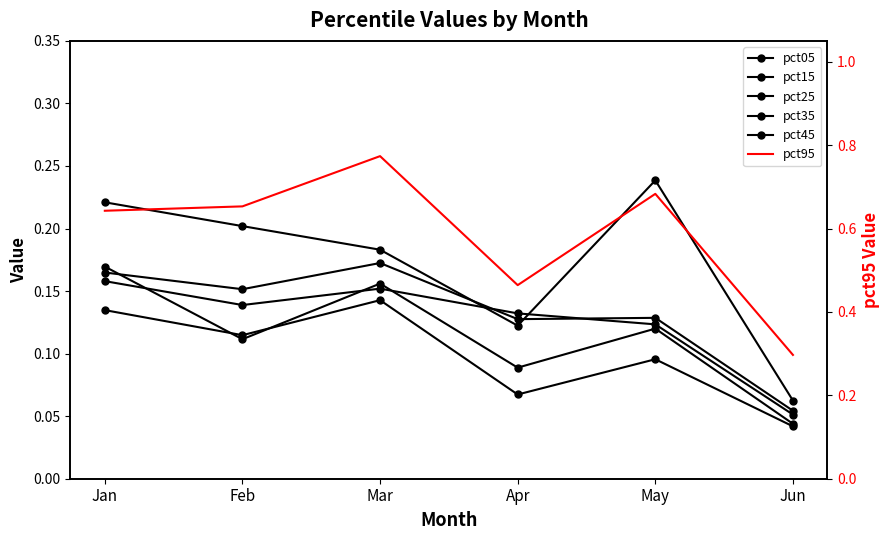

What is the difference between the highest and lowest values at Mar?

0.6